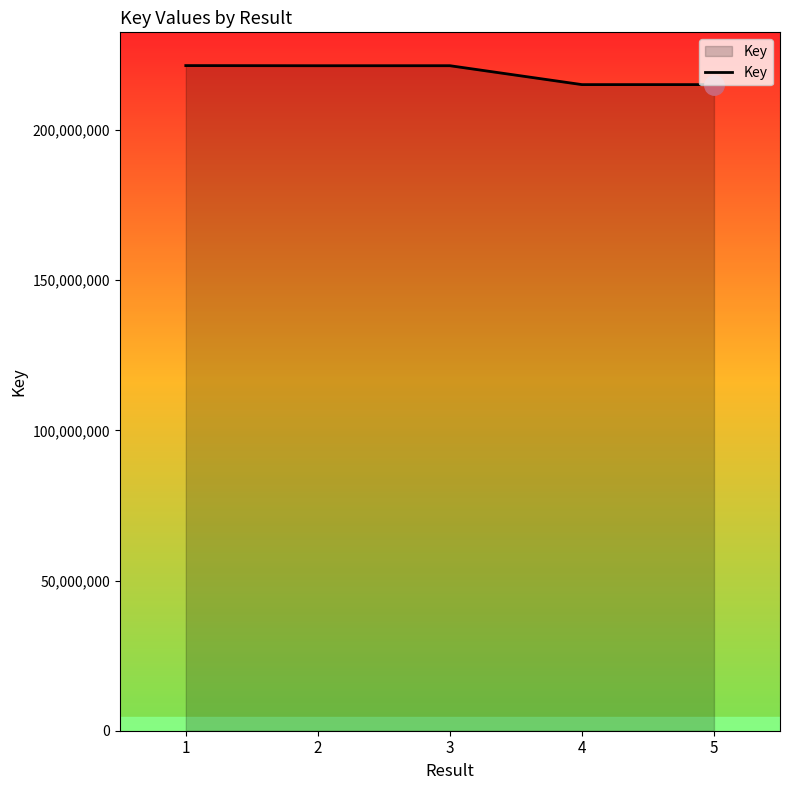

How many lines are shown in the chart?

1